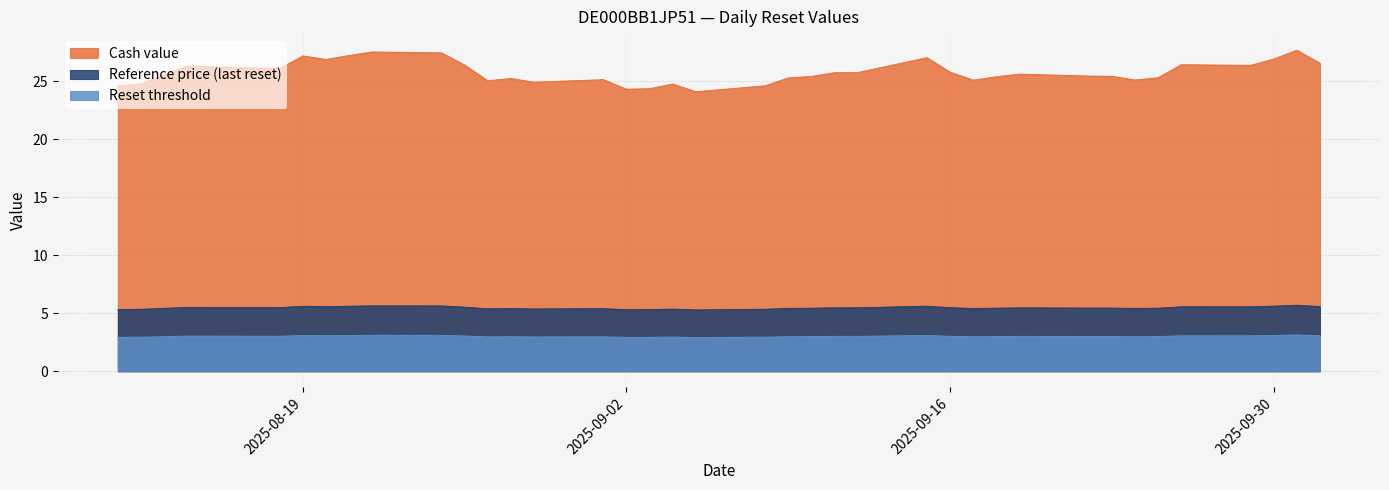

What are all the series names shown in the legend?

Cash value, Reference price (last reset), Reset threshold